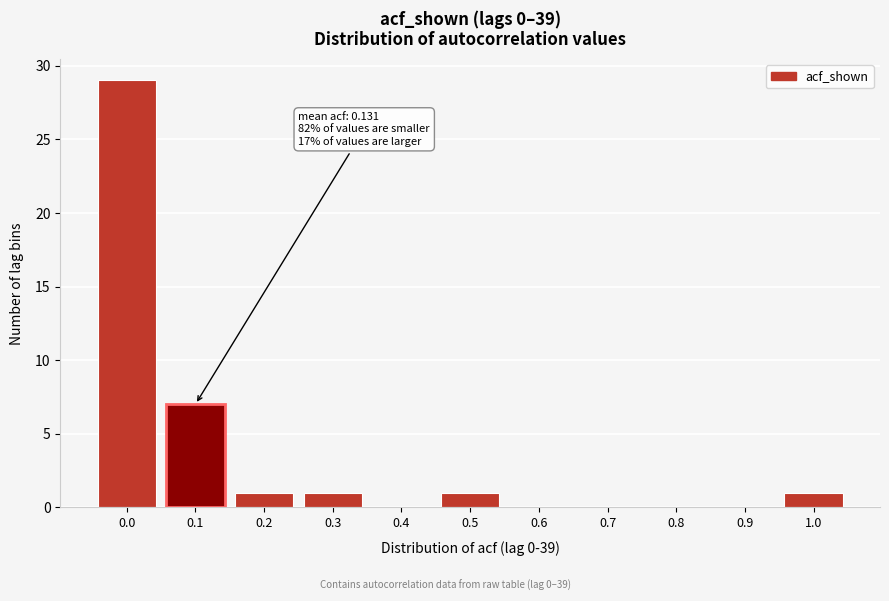

Reading left to right, extract all data points from this chart.

0.0=29	0.1=7	0.2=1	0.3=1	0.4=0	0.5=1	0.6=0	0.7=0	0.8=0	0.9=0	1.0=1